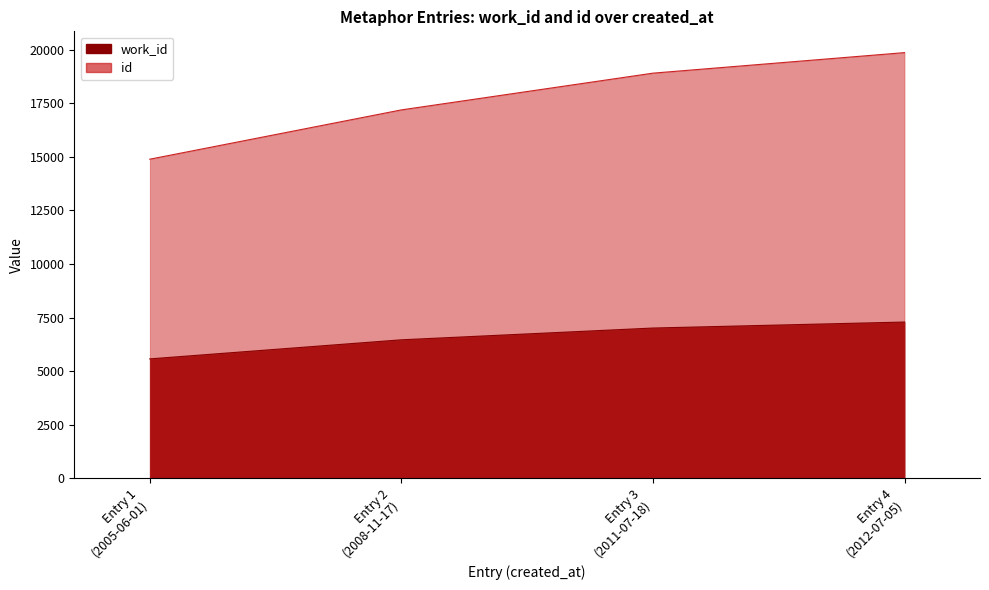

The id series shows 17189 at Entry 2 (2008-11-17). True or false?

True